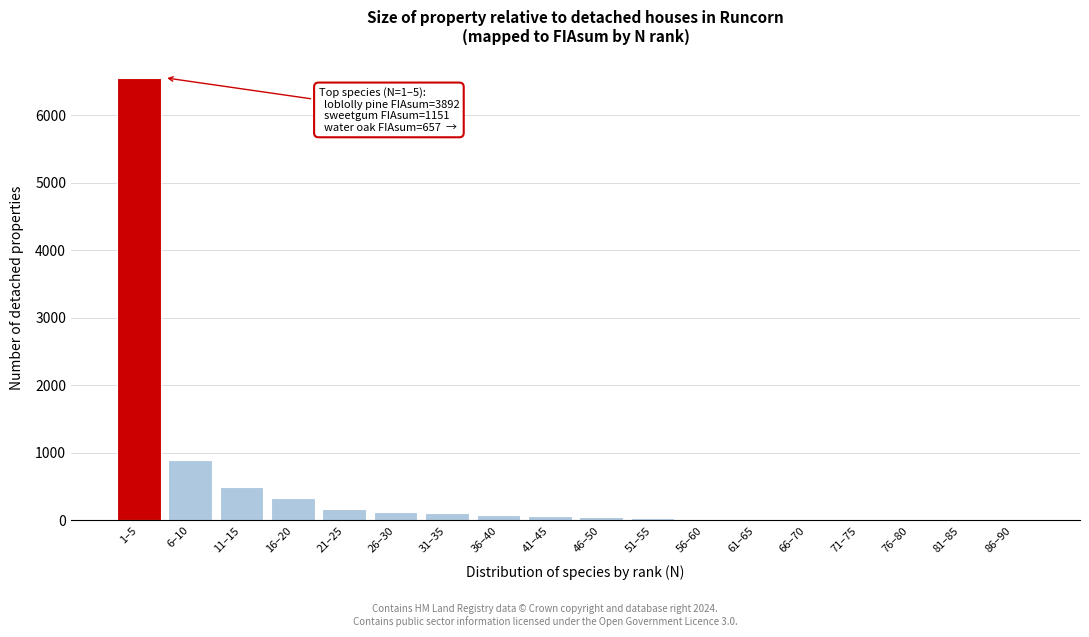

What is the greatest value displayed?

6554.2